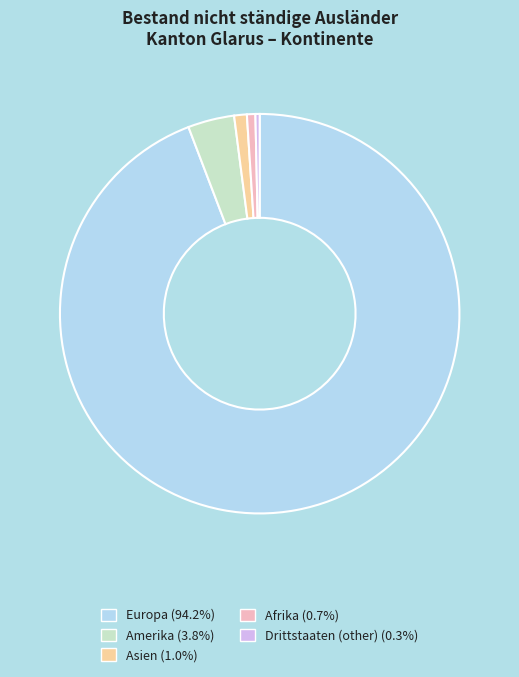

Does any single category account for the majority?

Yes